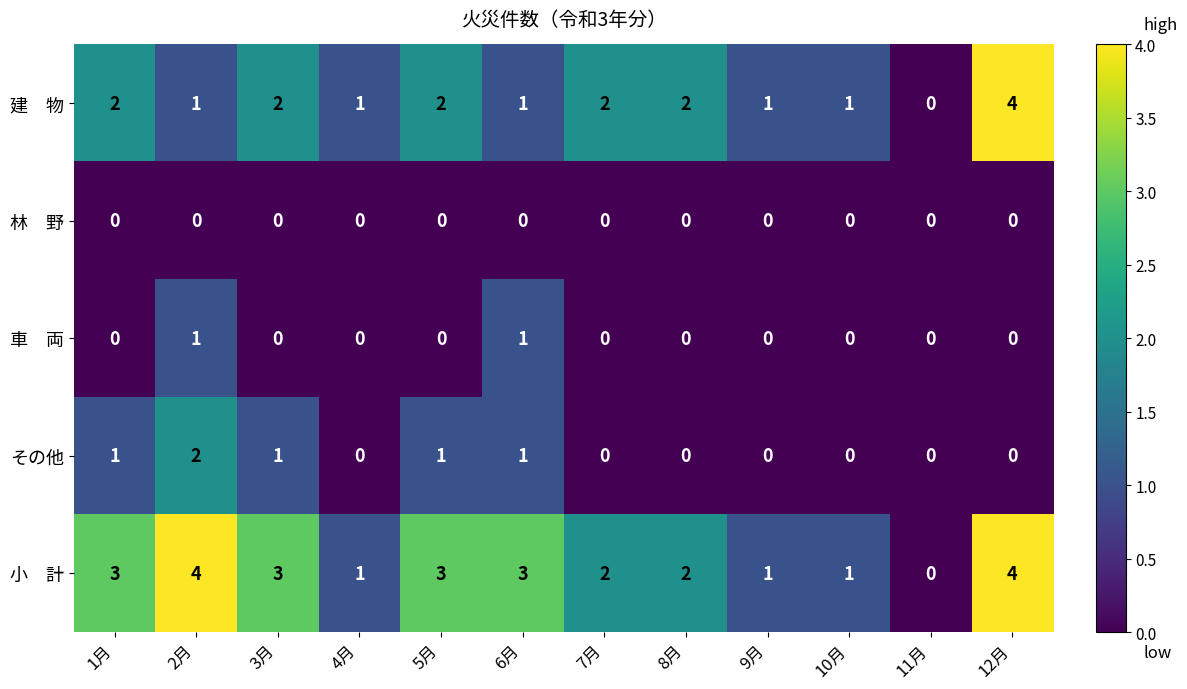

How many values in the その他 series exceed 0?

5